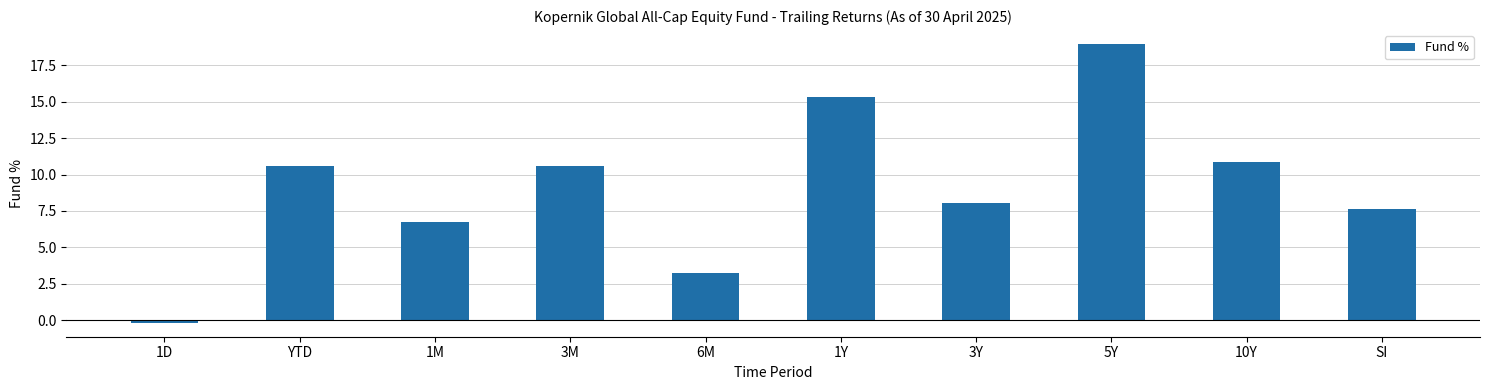

What is the difference between the maximum and minimum values?

19.1